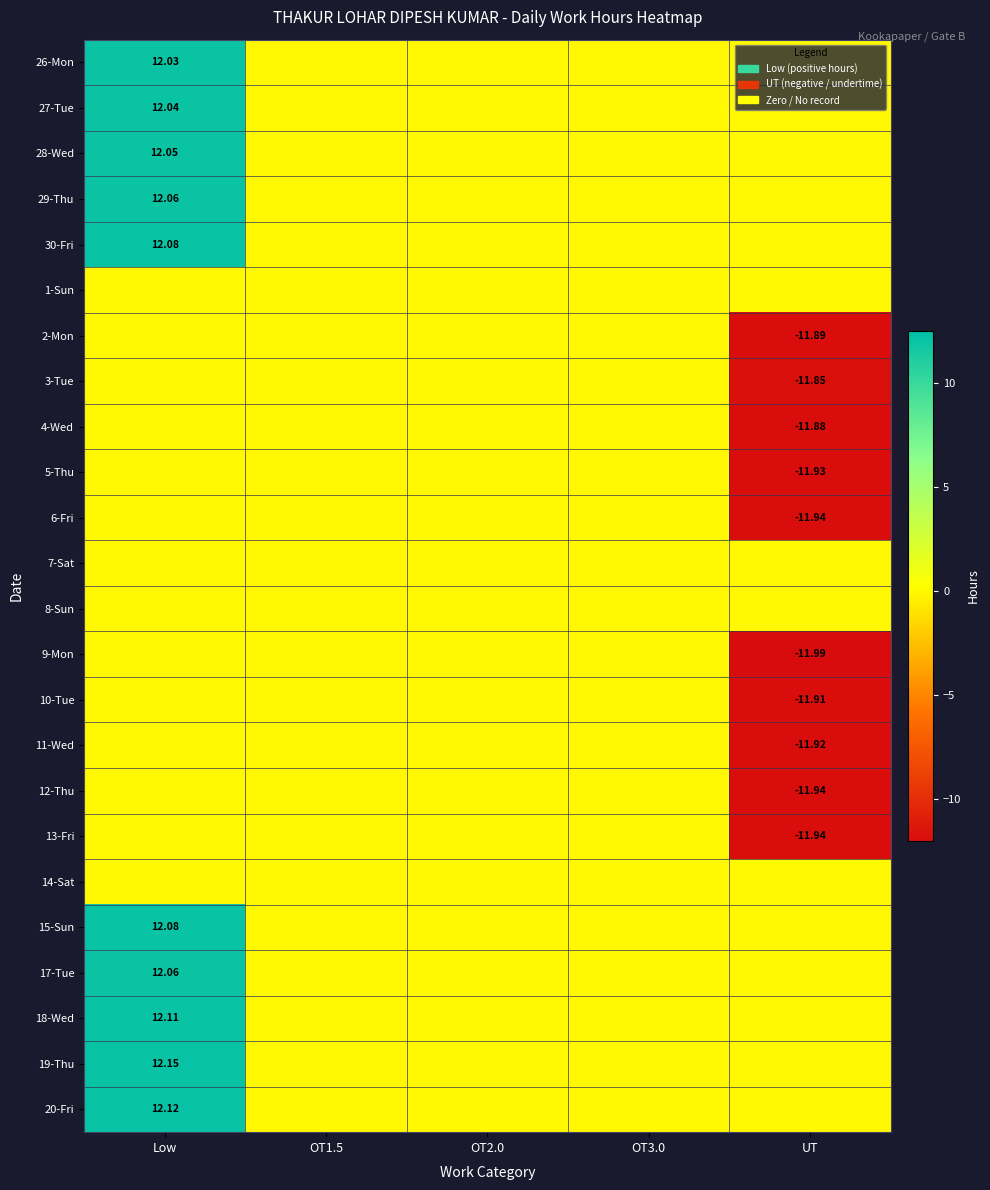

At which category is the sum across all series the highest?

Low